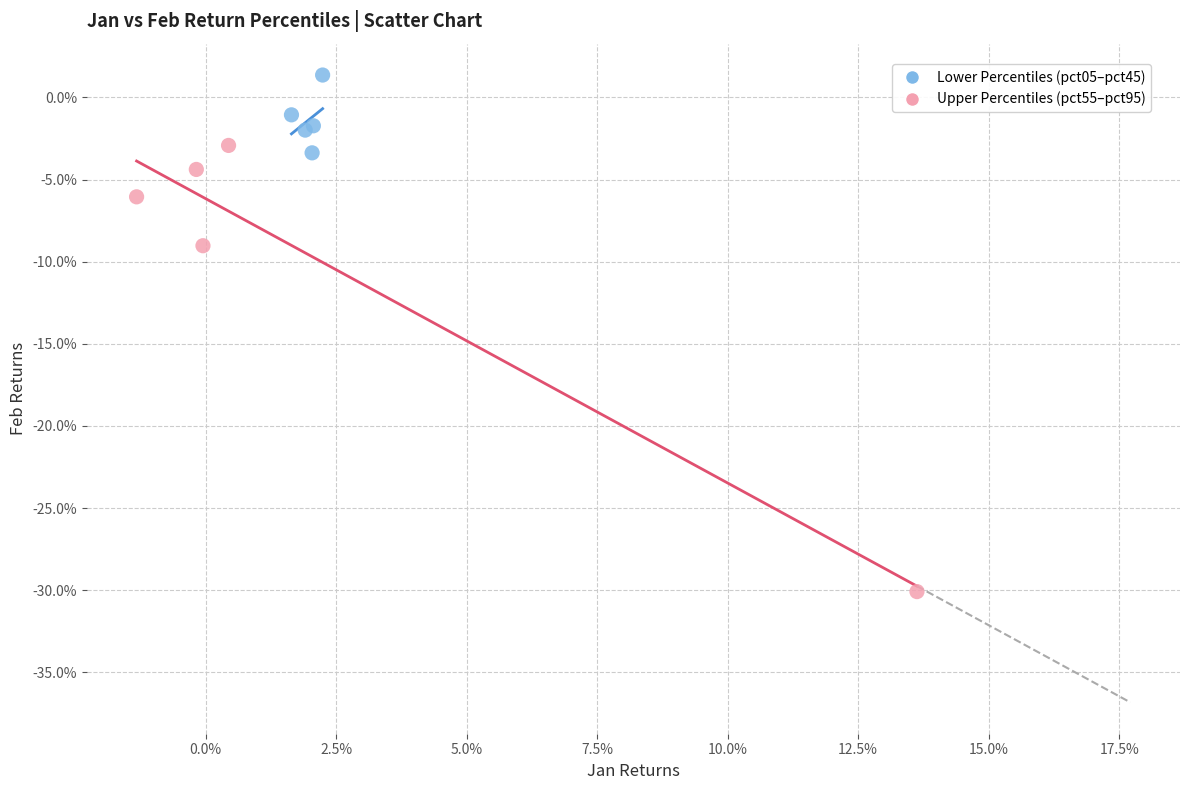

Which series contains the lowest Y value?

Upper Percentiles (pct55–pct95)